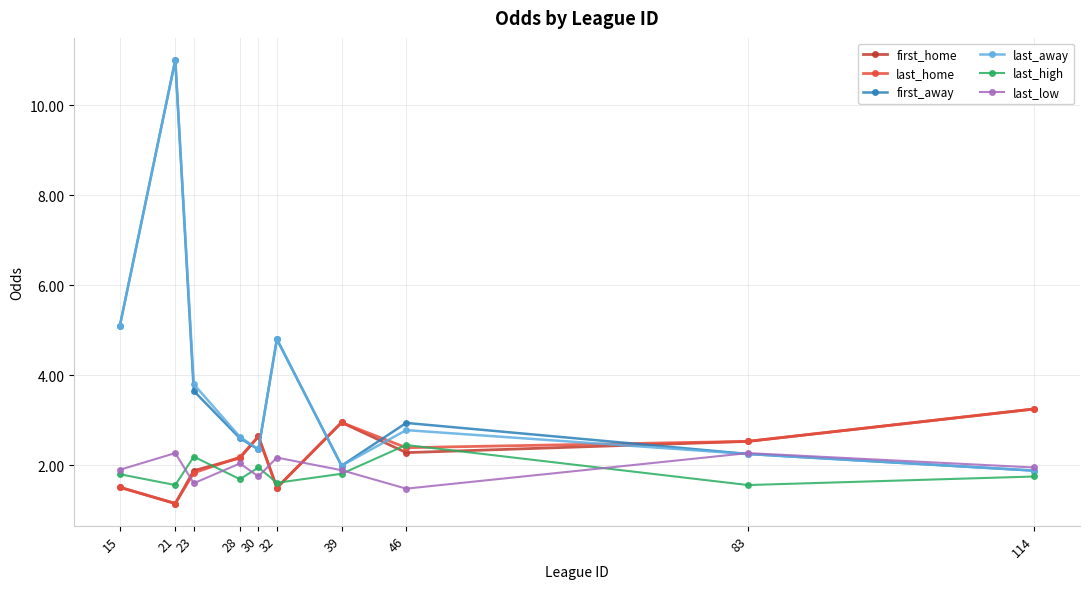

Is it true that last_high equals 1.6 at 32?

True